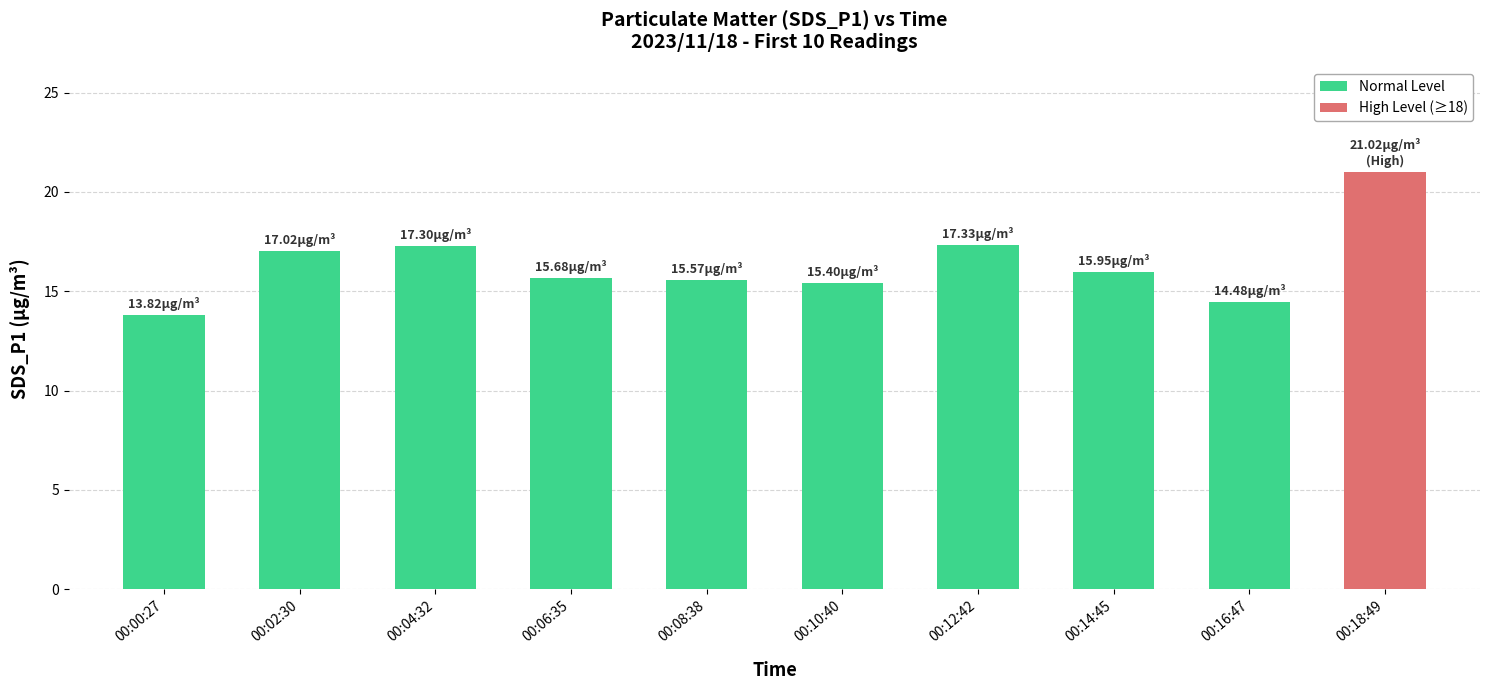

Between 00:18:49 and 00:10:40, which is larger?

00:18:49